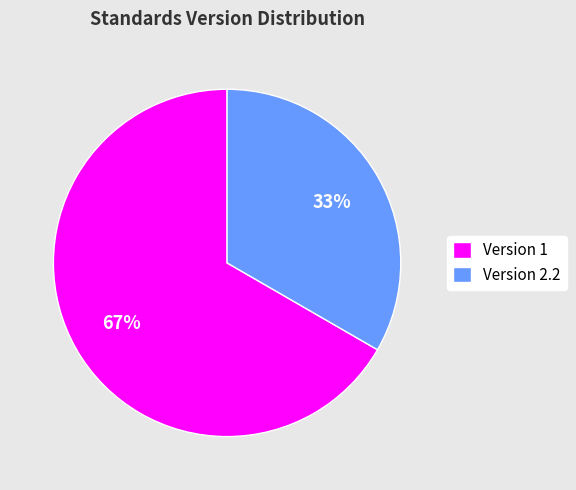

Rank the categories by value from lowest to highest.

Version 2.2, Version 1